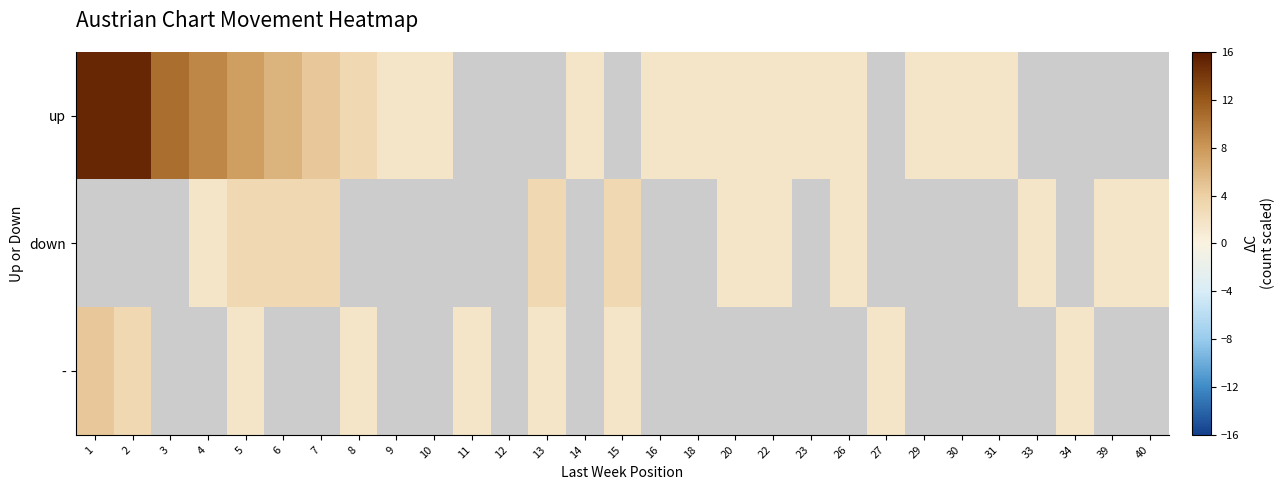

Which category has the lowest value in the - series?

5